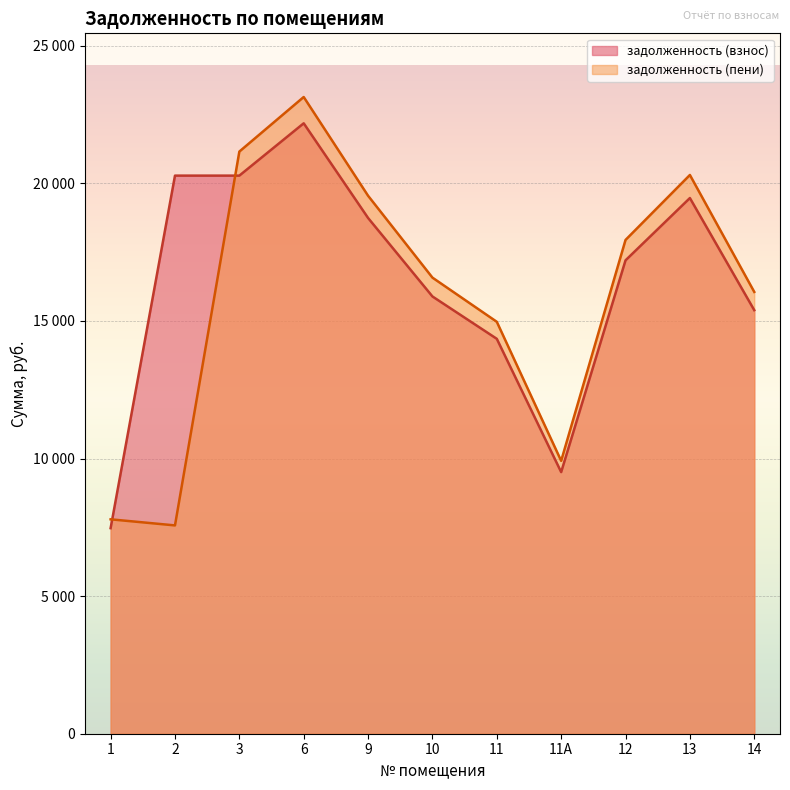

At 1, list the series in order from largest to smallest.

задолженность (пени), задолженность (взнос)